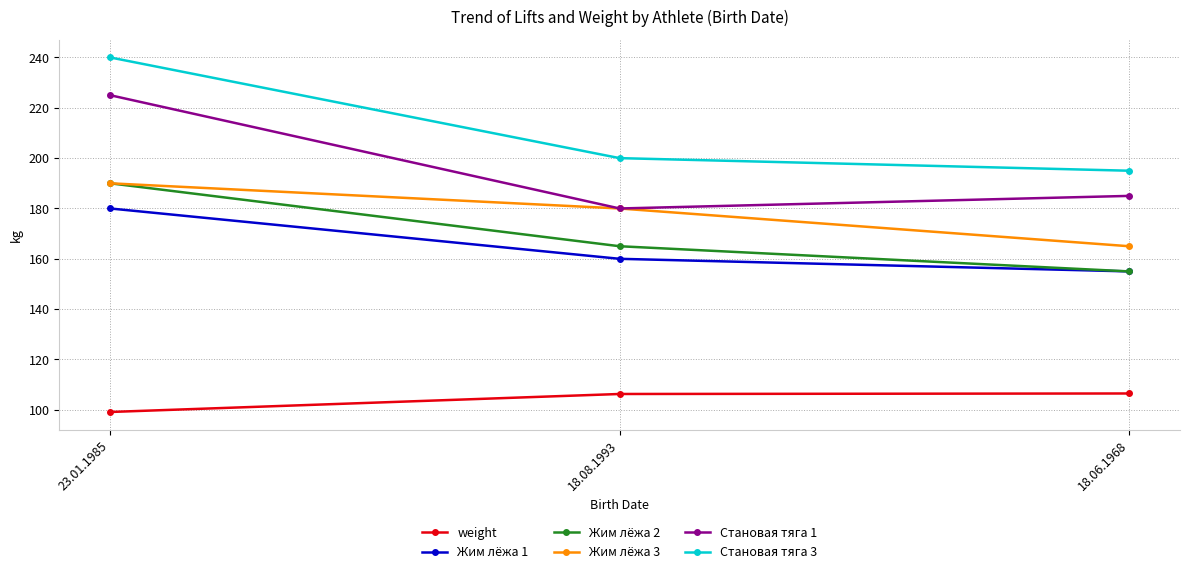

What are all the series names shown in the legend?

weight, Жим лёжа 1, Жим лёжа 2, Жим лёжа 3, Становая тяга 1, Становая тяга 3